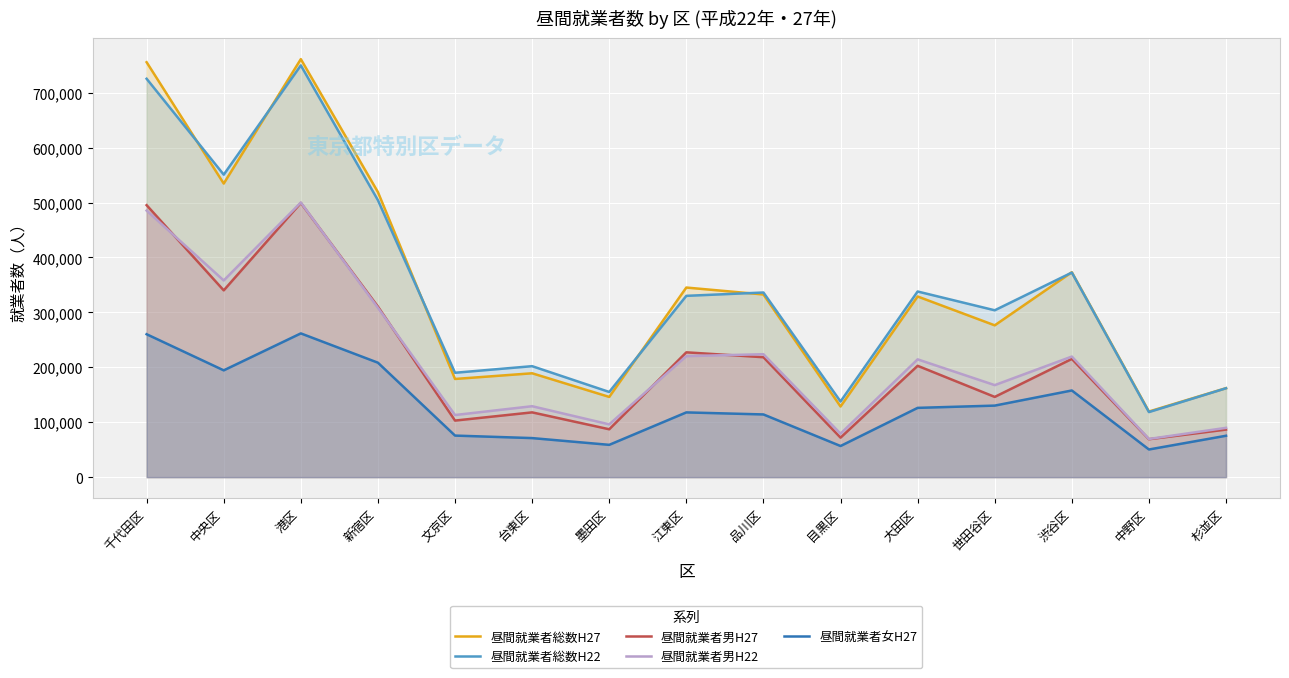

Where is 昼間就業者男H22 nearest to the value 284843?

新宿区